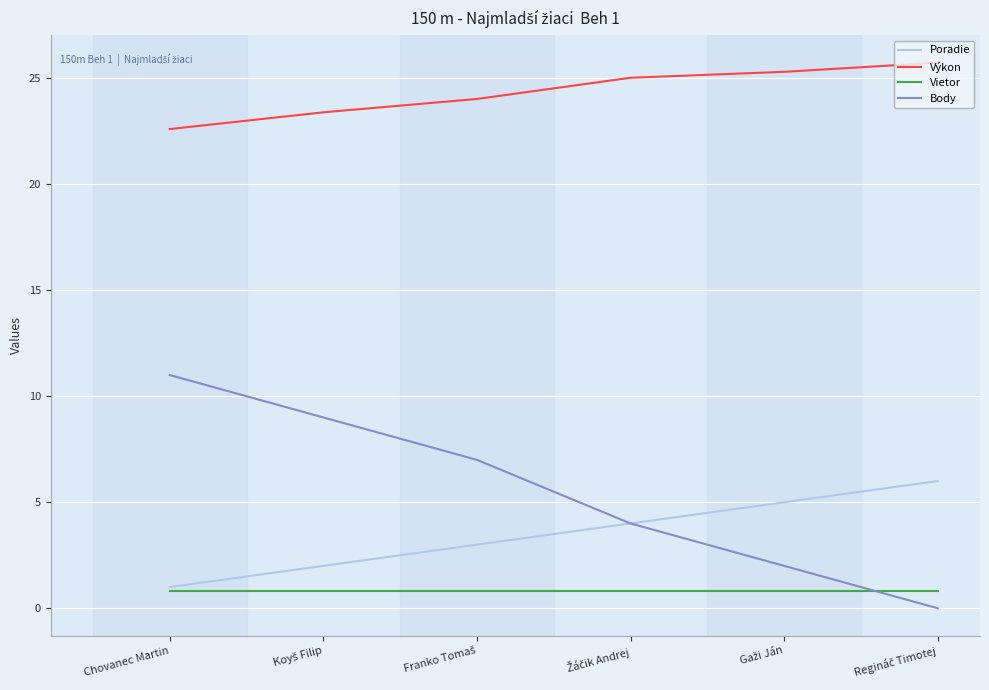

What is the difference between the highest and lowest values at Chovanec Martin?

21.8